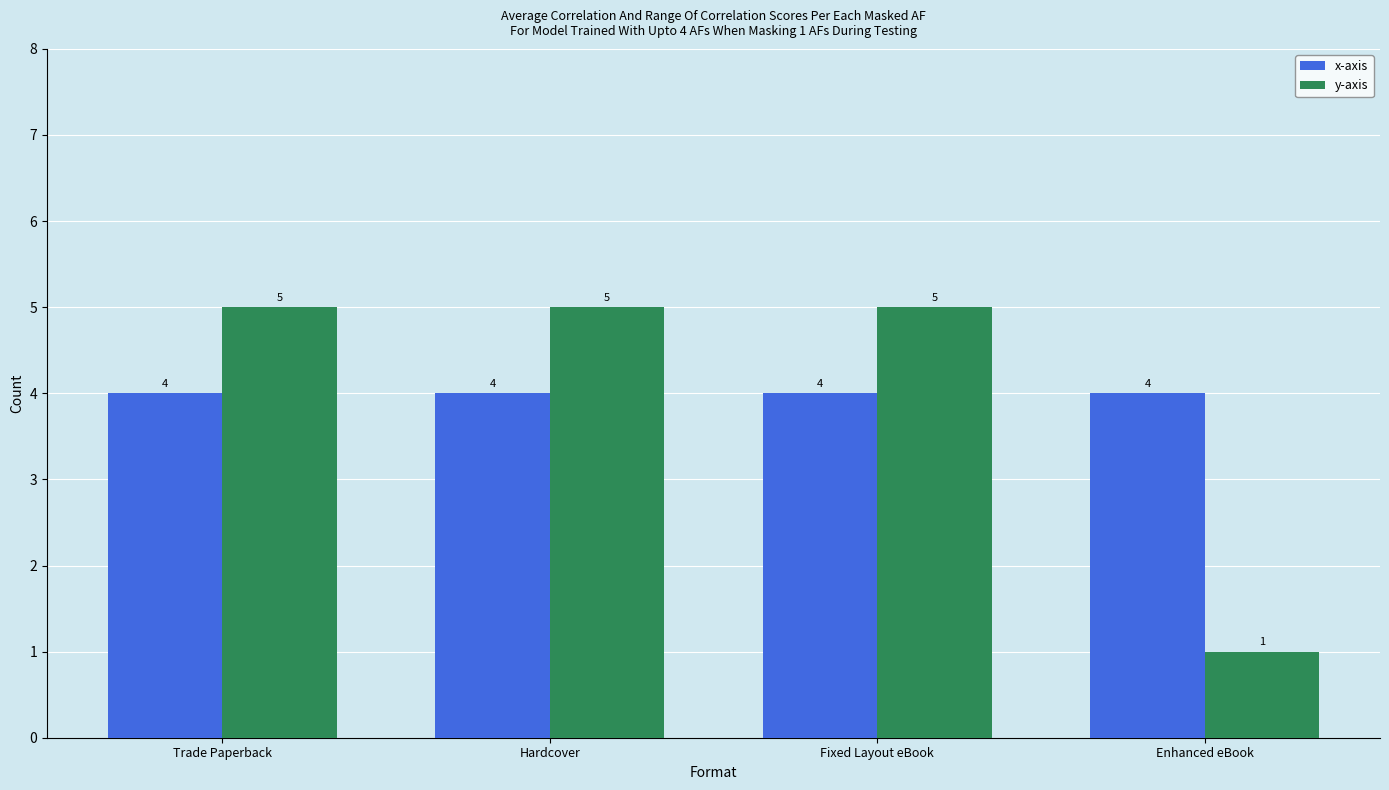

At how many categories does at least one series exceed 1?

4